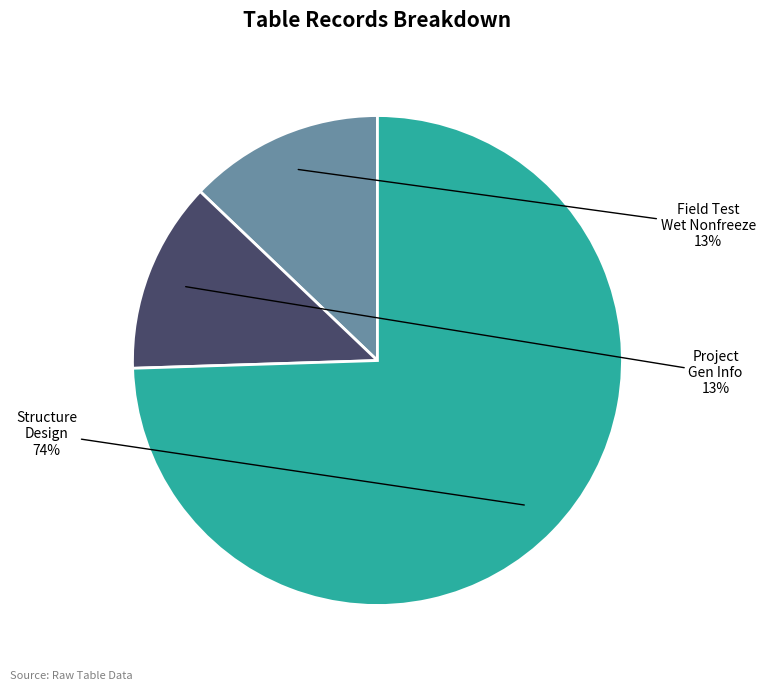

To the nearest percent, what is the average slice percentage?

33%